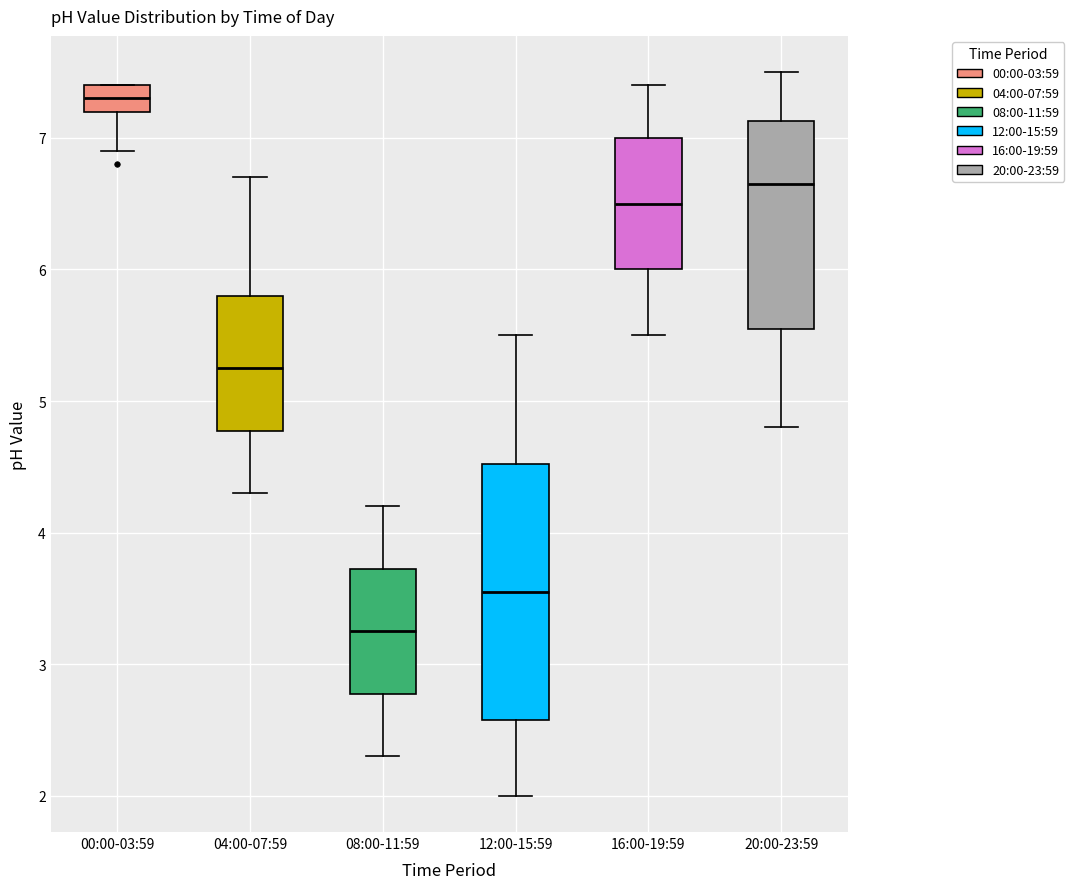

Where does the upper whisker of the box for 08:00-11:59 end on the y-axis? The values are not printed on the chart, so give them approximately, as read against the axis.

4.2